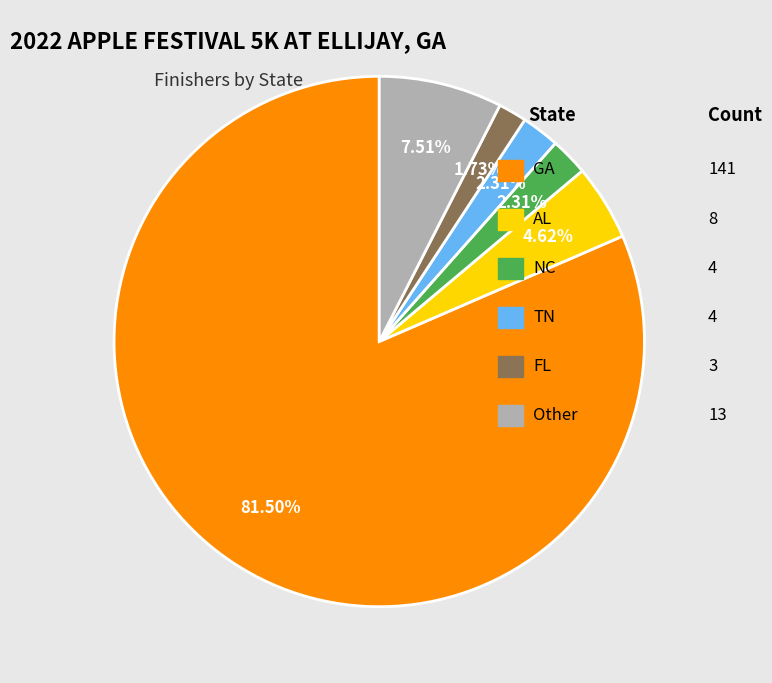

To the nearest percent, what is the difference between the largest and smallest slice percentages?

80%